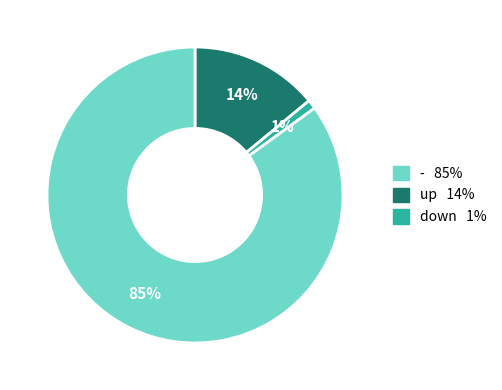

Does any single category account for the majority?

Yes